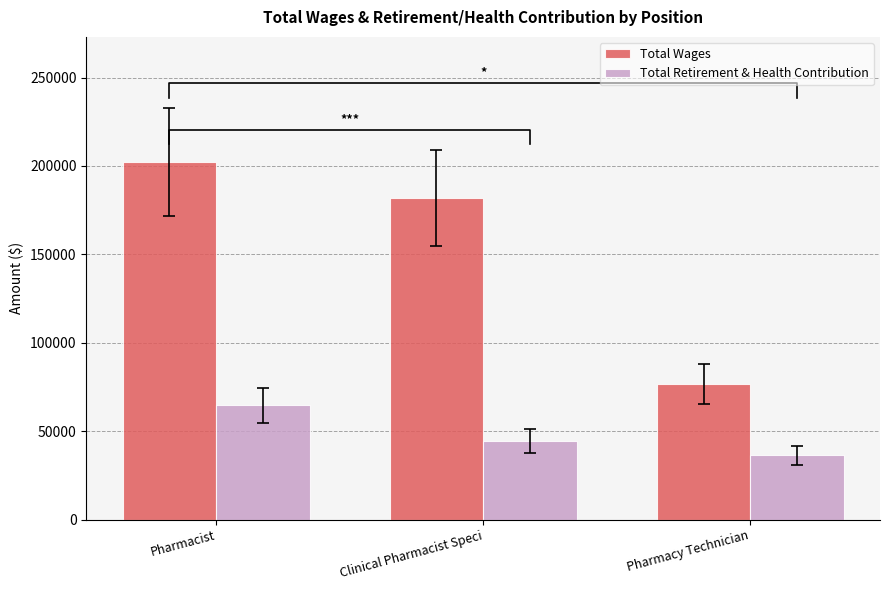

Count the number of data series in this chart.

2